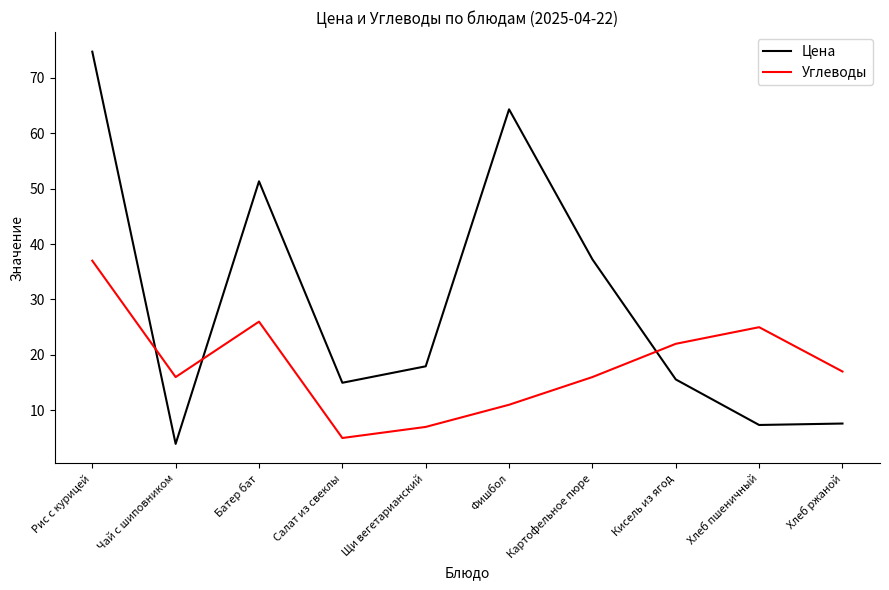

Where is the first local maximum for Углеводы?

Батер бат